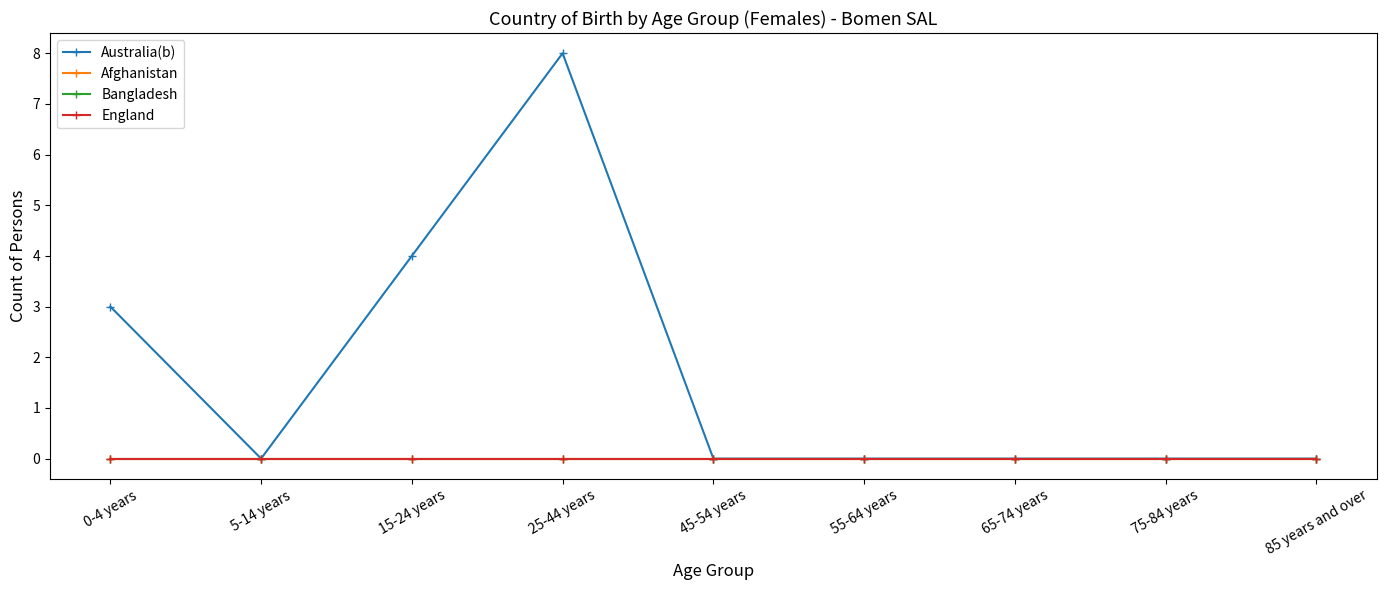

Does the chart have visible grid lines?

No